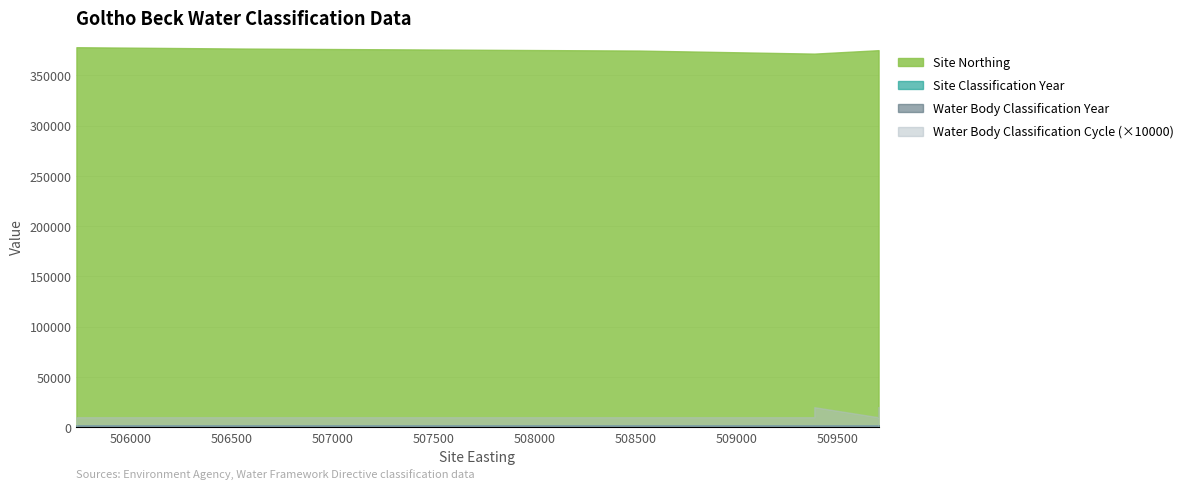

True or false: Water Body Classification Cycle and Site Classification Year cross at least once.

False